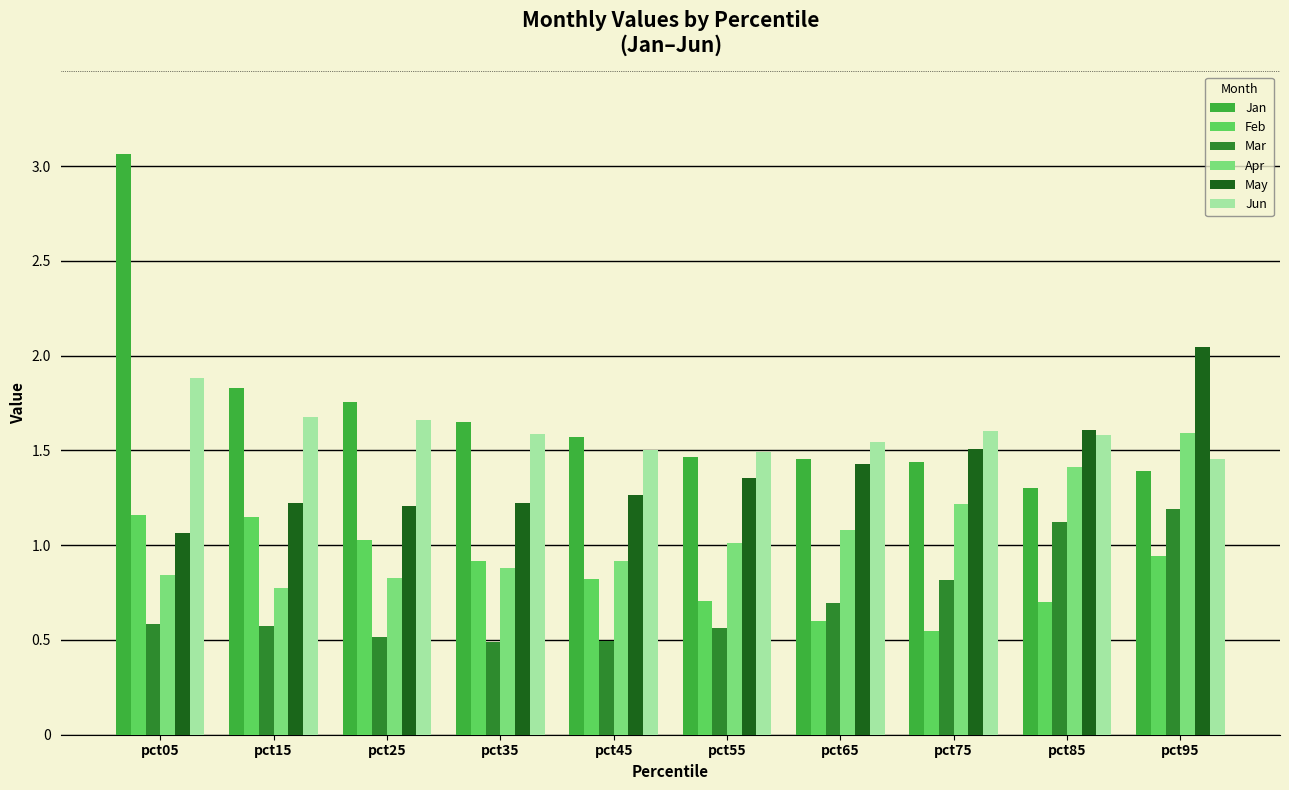

What is the difference between the maximum and minimum values in the Mar series?

0.7